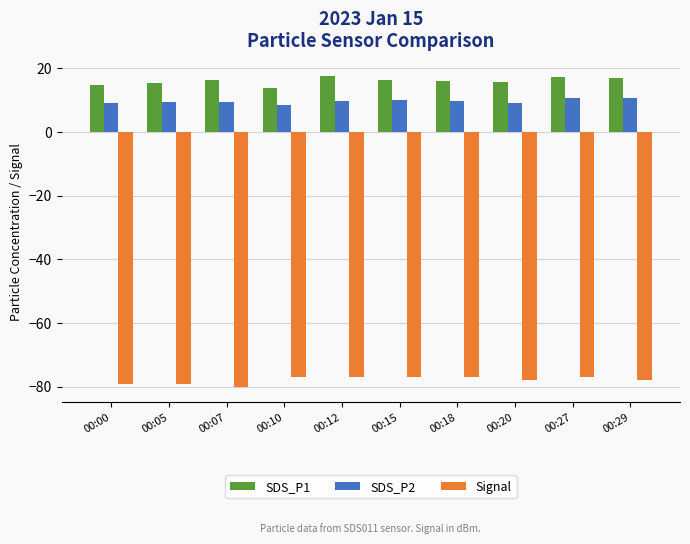

List the series in order of their peak value, highest first.

SDS_P1, SDS_P2, Signal